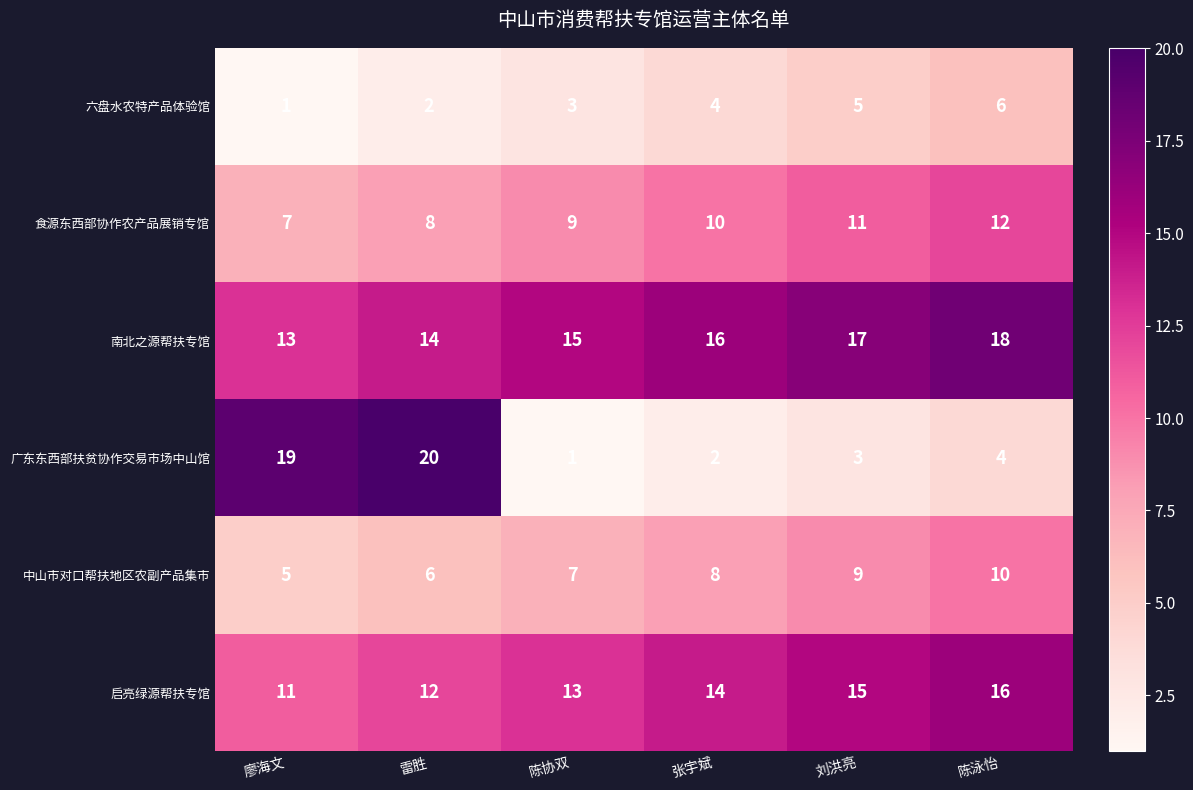

What is the difference between the 启亮绿源帮扶专馆 values at 陈泳怡 and 雷胜?

4